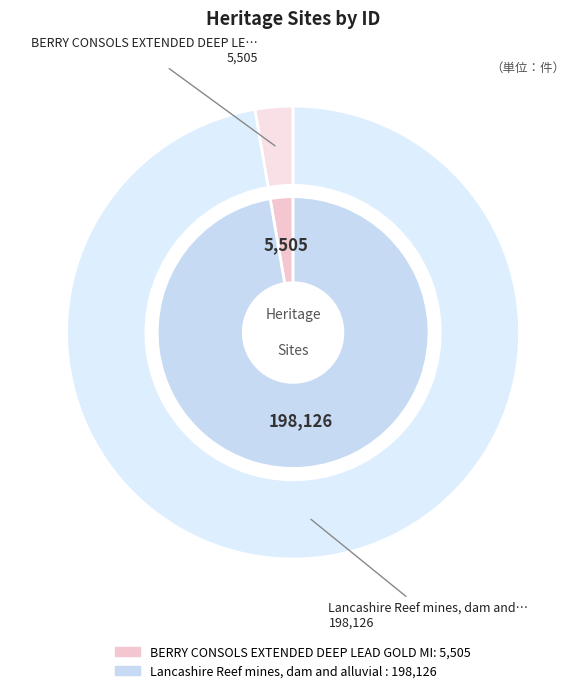

Rank the categories by value from lowest to highest.

BERRY CONSOLS EXTENDED DEEP LEAD GOLD MINE, Lancashire Reef mines, dam and alluvial workings